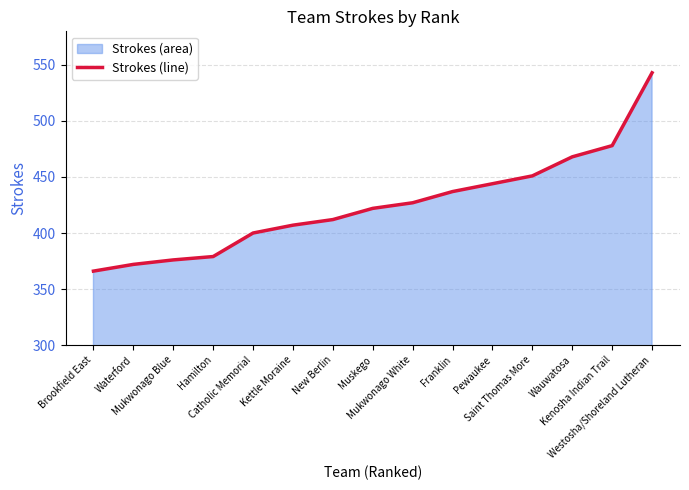

How many lines are shown in the chart?

1